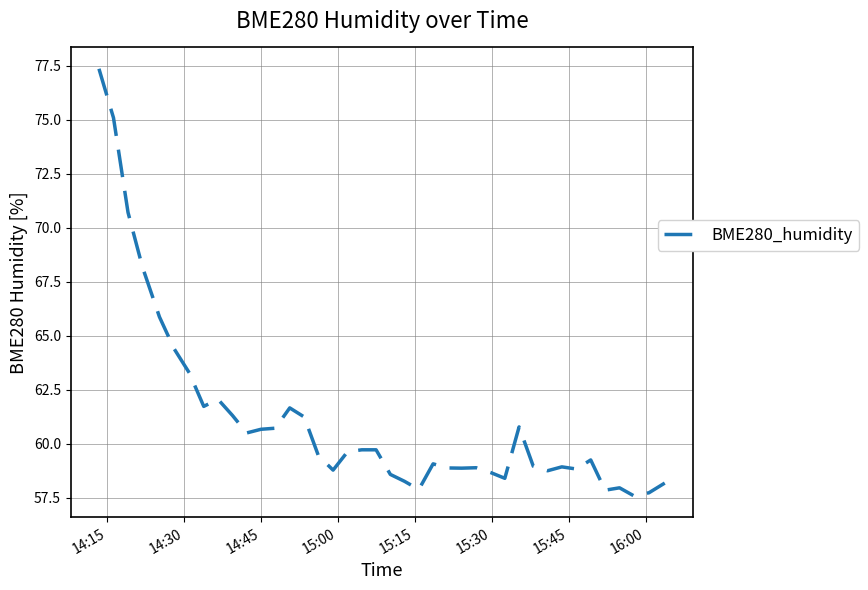

What is the smallest value displayed?

57.6